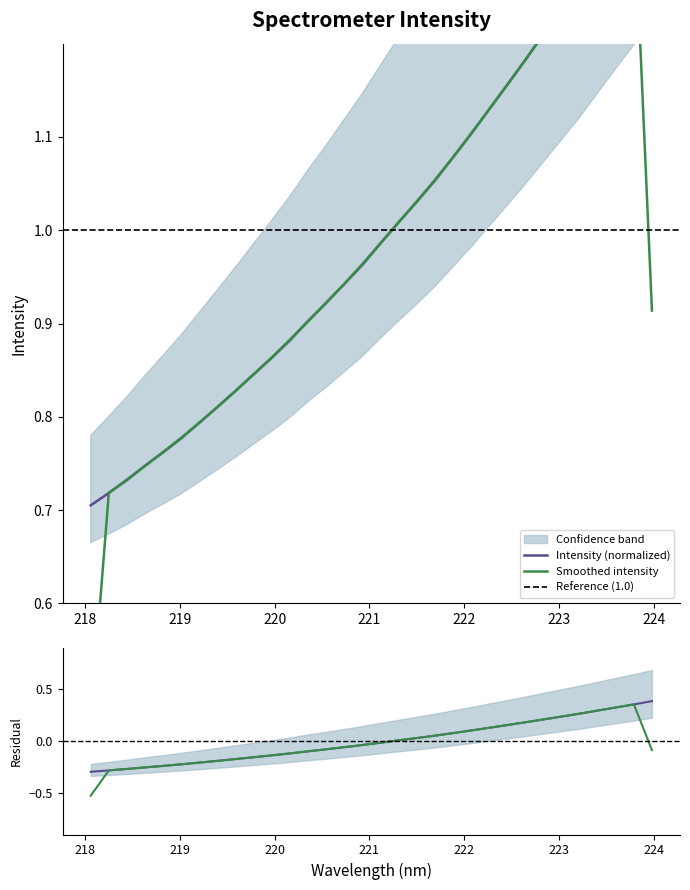

The value of x at 225 is 0.2. True or false?

False